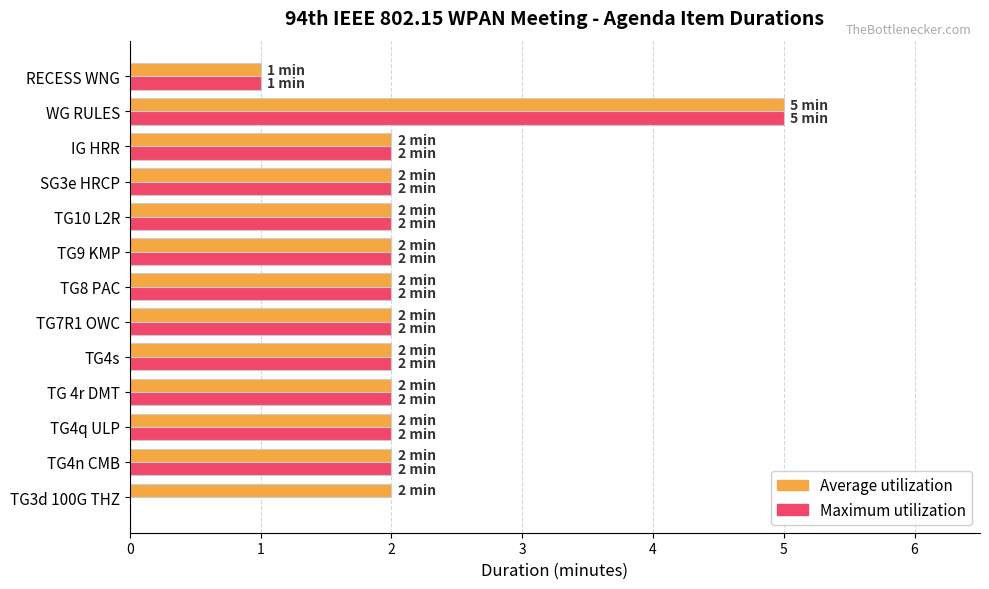

The value of Maximum utilization at WG RULES is 5. True or false?

True